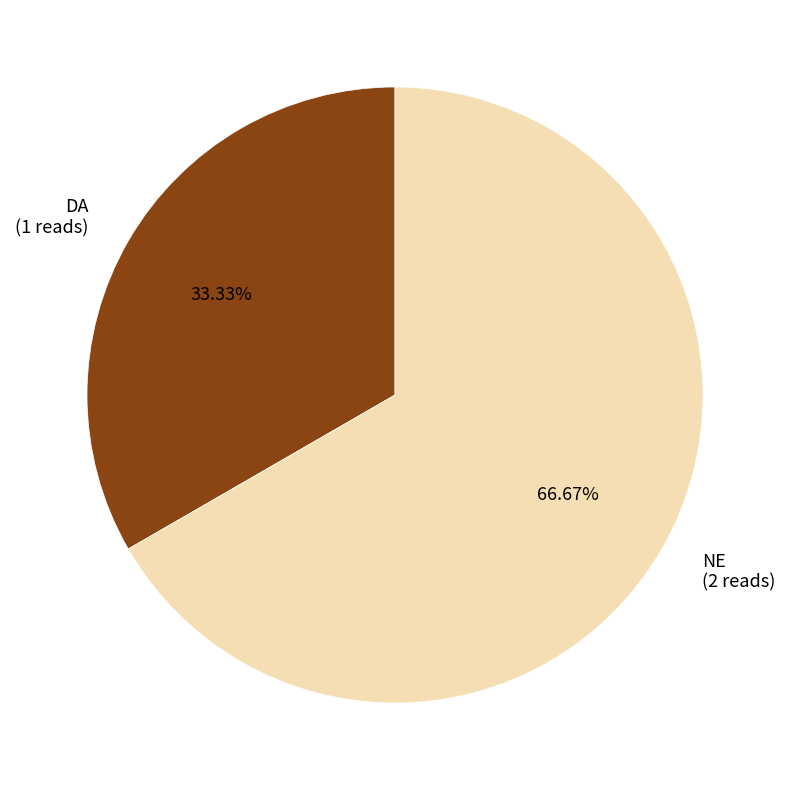

What is the majority slice?

NE